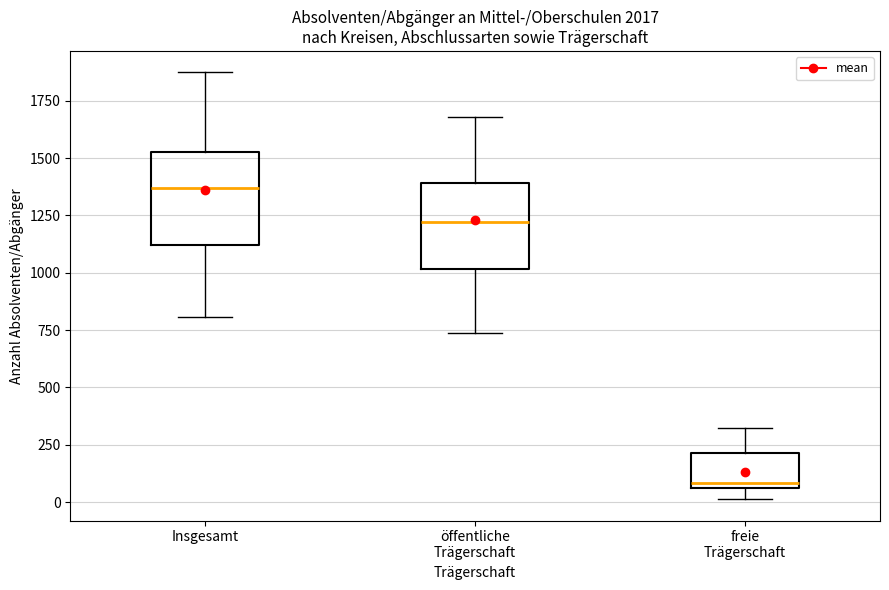

Reading left to right, transcribe this box plot: for each box, give where its median line is, the range the box spans, and where its two whiskers end, as read against the y-axis. The values are not printed on the chart, so give them approximately, as read against the axis.

Insgesamt: median 1350, box 1100 to 1550, whiskers 800 to 1850
öffentliche Trägerschaft: median 1200, box 1000 to 1400, whiskers 750 to 1700
freie Trägerschaft: median 100, box 50 to 200, whiskers 0 to 300